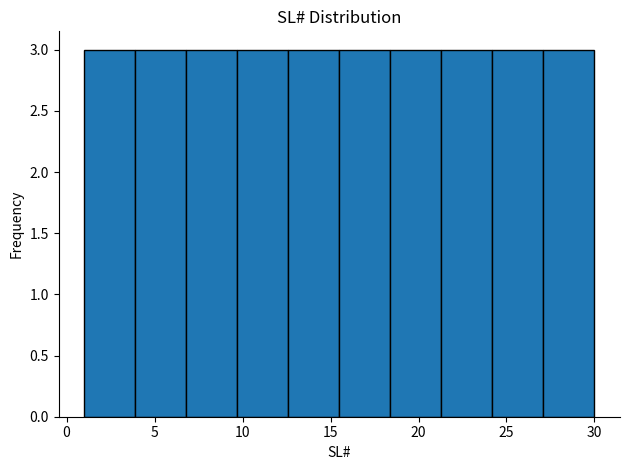

Reading left to right, transcribe this chart: for each bar, give the range it covers on the x-axis and its height. Neither the bar edges nor the heights are printed on the chart, so give them approximately, as read against the axes.

1.0 to 3.9: 3
3.9 to 6.8: 3
6.8 to 9.7: 3
9.7 to 12.6: 3
12.6 to 15.5: 3
15.5 to 18.4: 3
18.4 to 21.3: 3
21.3 to 24.2: 3
24.2 to 27.1: 3
27.1 to 30.0: 3